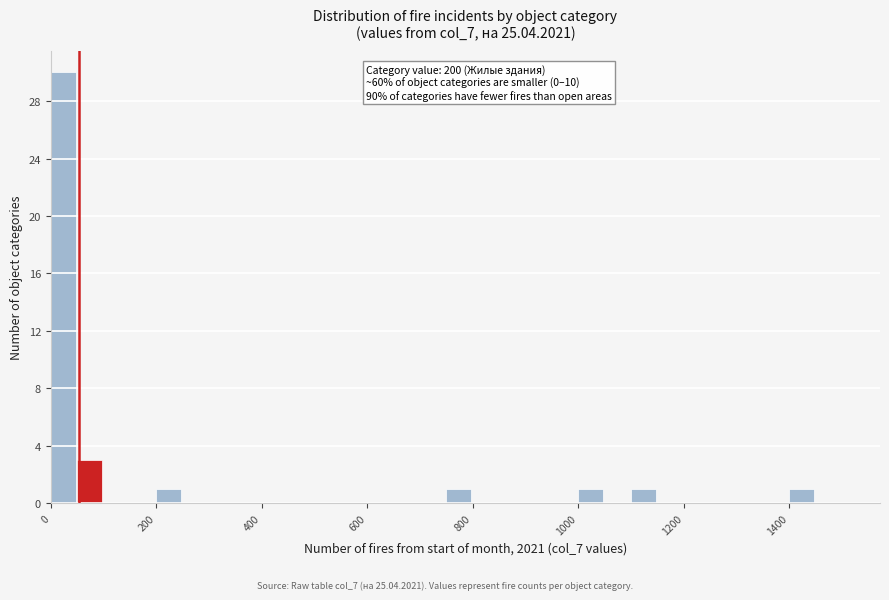

Read against the x-axis, roughly where is the centre of the tallest bar?

20